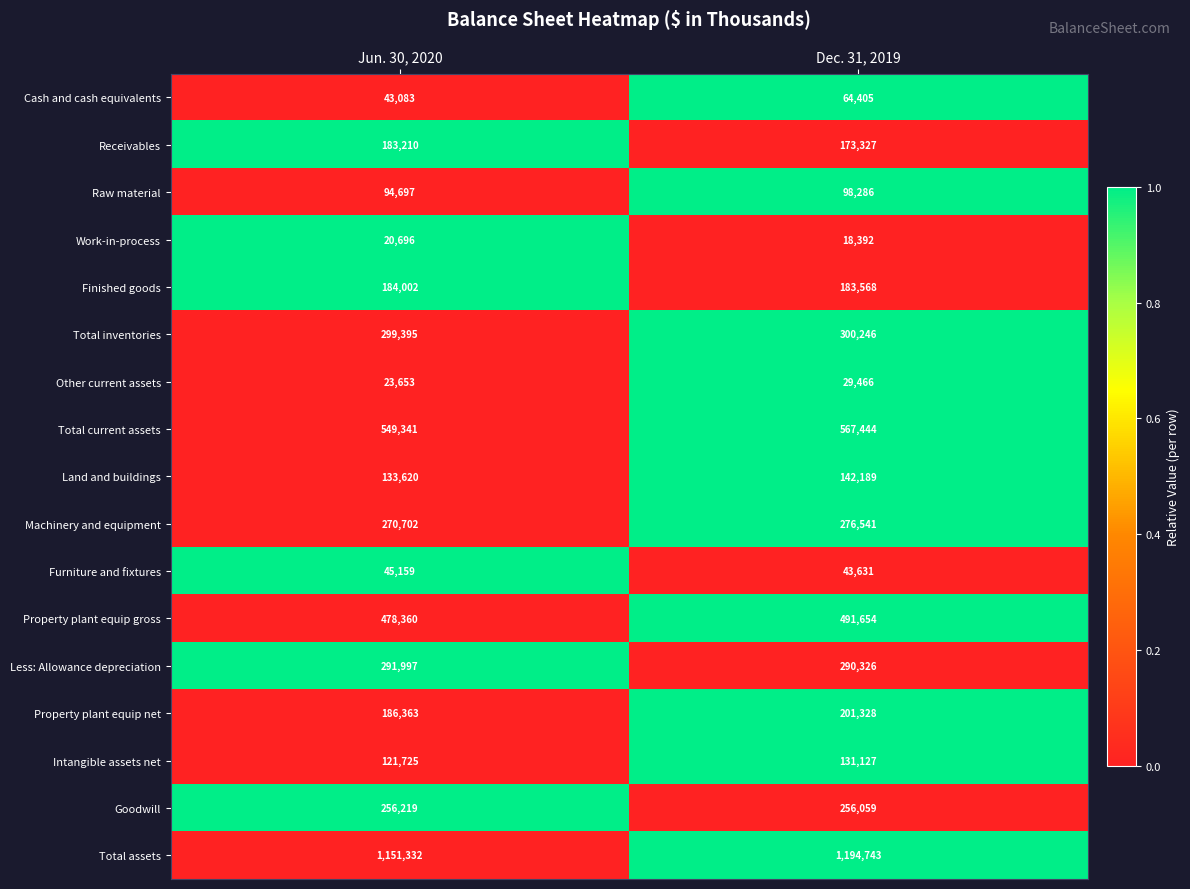

Which series has the widest spread of values?

Total assets